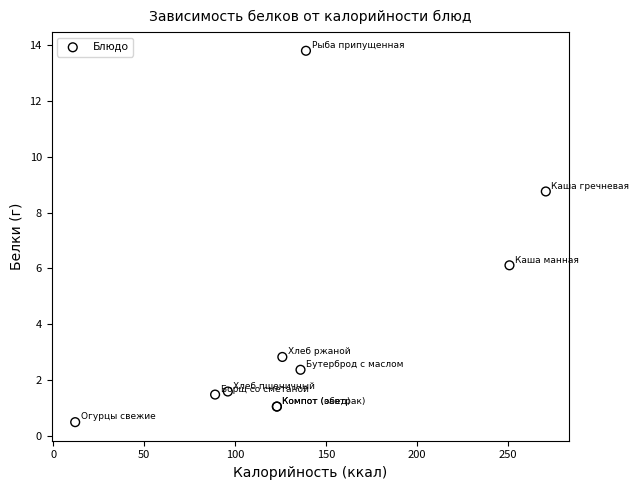

What Y value in the scatter plot is closest to 7?

6.1